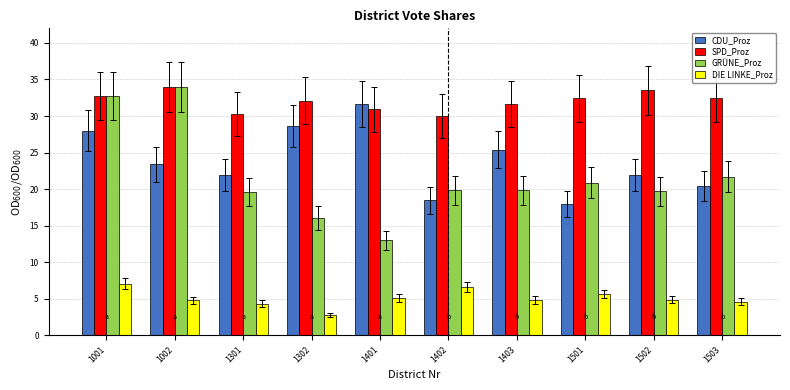

What is the sum of all GRÜNE_Proz values?

217.3